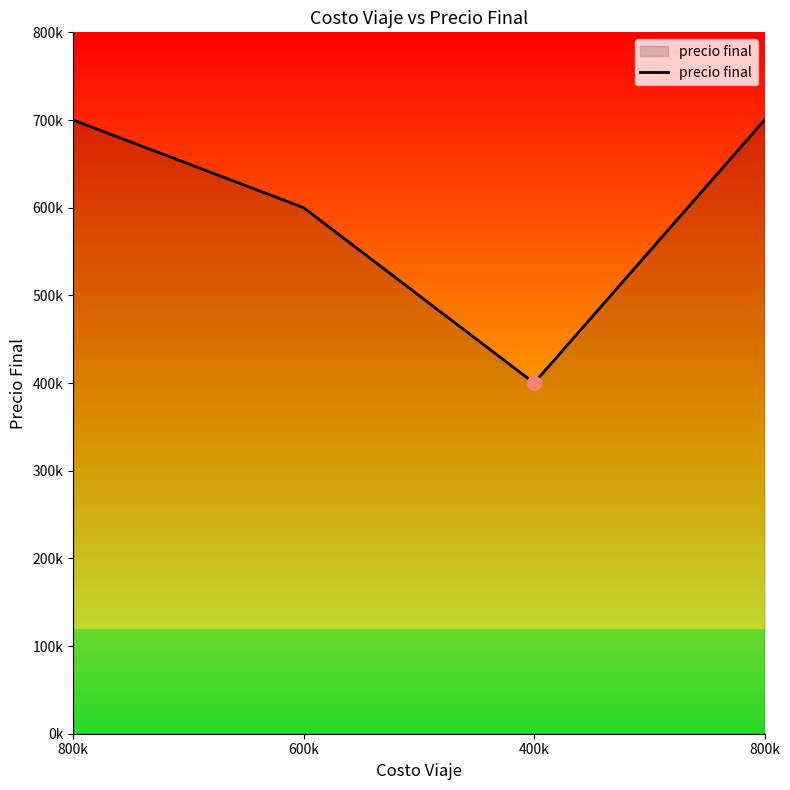

Does the chart have visible grid lines?

No